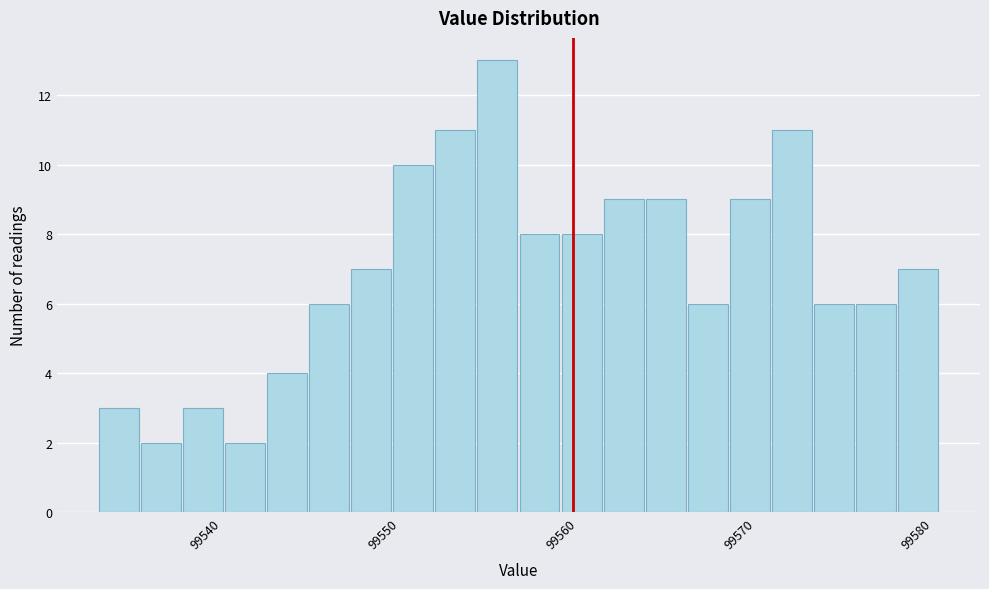

Around what value on the x-axis is the tallest bar? Give the approximate position of its centre, as read against the axis.

99555